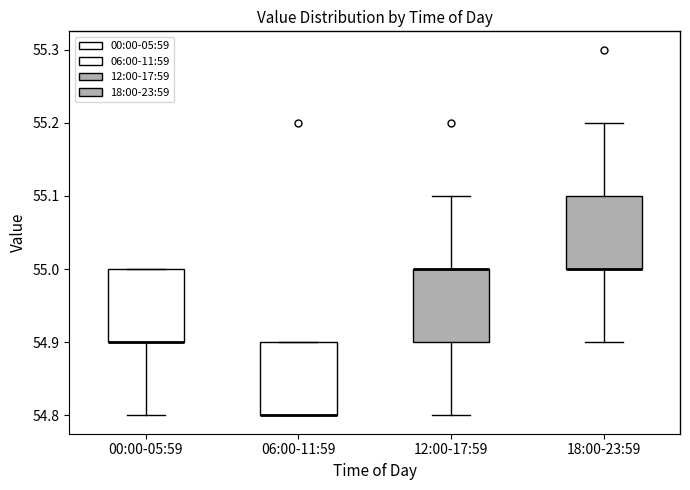

Reading left to right, transcribe this box plot: for each box, give where its median line is, the range the box spans, and where its two whiskers end, as read against the y-axis. The values are not printed on the chart, so give them approximately, as read against the axis.

00:00-05:59: median 54.9 (drawn on the box's lower edge), box 54.9 to 55.0, whiskers 54.8 to 55.0
06:00-11:59: median 54.8 (drawn on the box's lower edge), box 54.8 to 54.9, whiskers 54.8 to 54.9
12:00-17:59: median 55.0 (drawn on the box's upper edge), box 54.9 to 55.0, whiskers 54.8 to 55.1
18:00-23:59: median 55.0 (drawn on the box's lower edge), box 55.0 to 55.1, whiskers 54.9 to 55.2